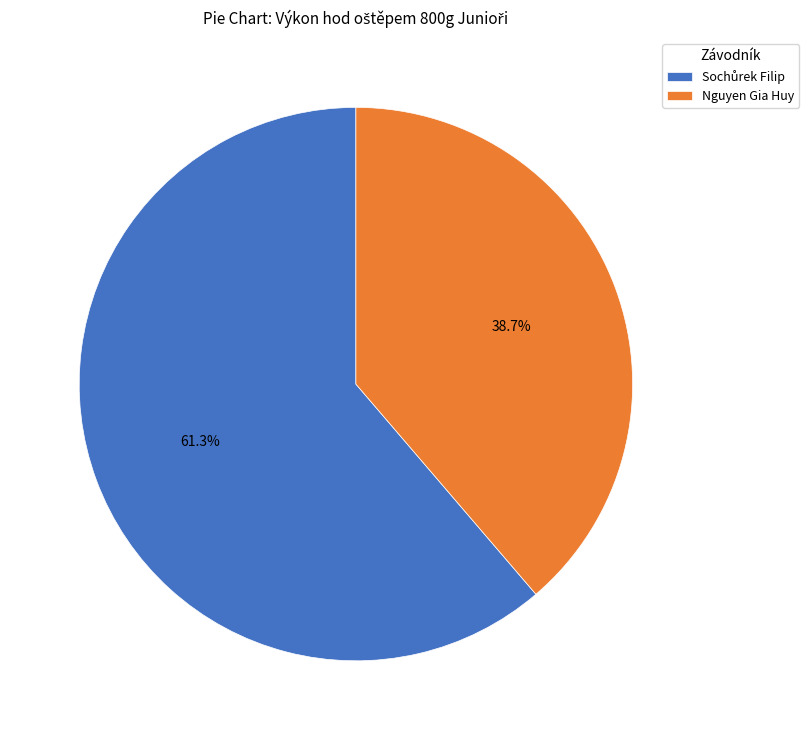

Is there any slice that represents more than half of the pie?

Yes